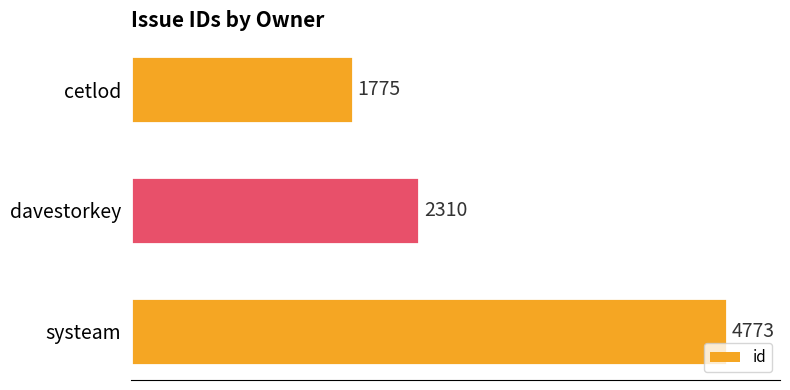

Is it true that the value at cetlod is 1775?

True